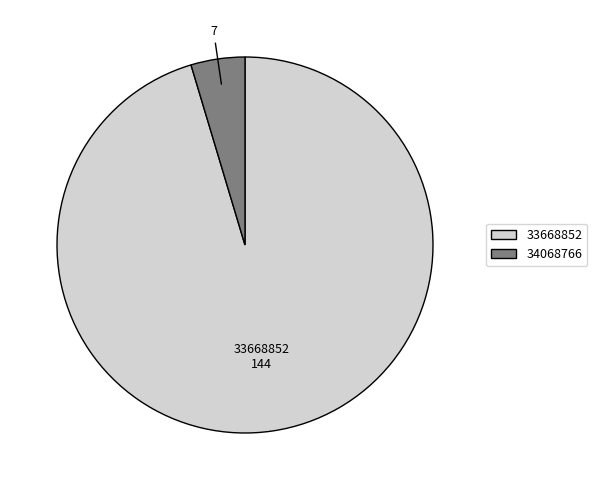

Does 33668852 represent more than half of the total?

Yes